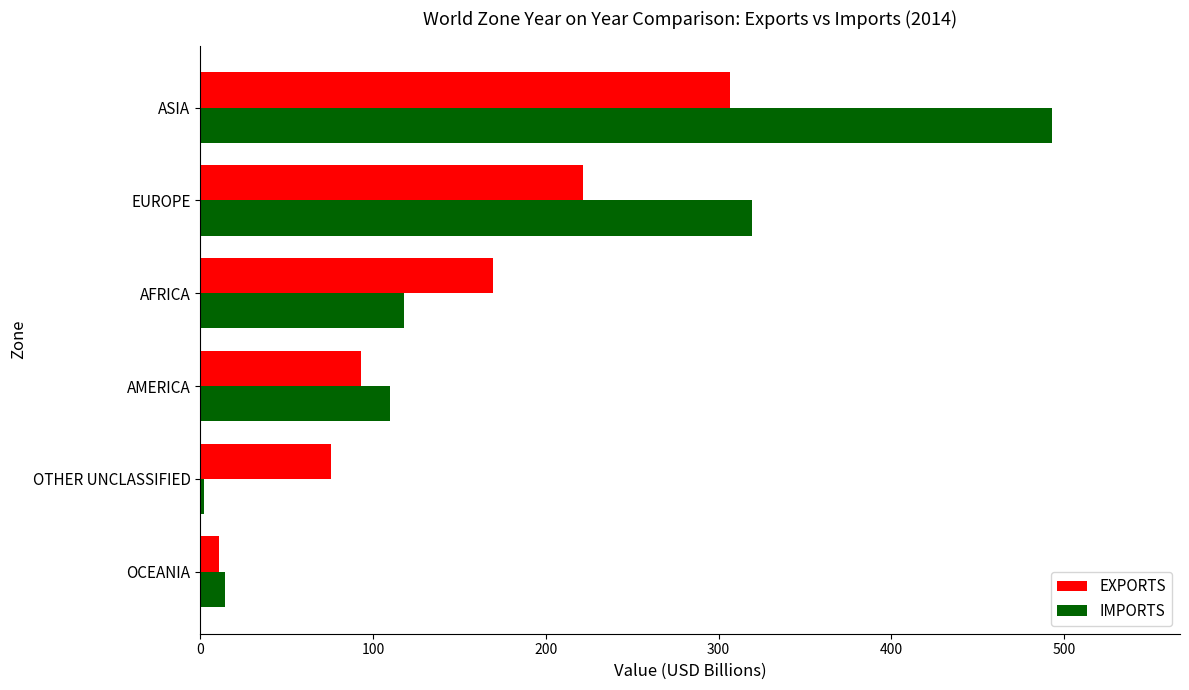

Rank the series by their maximum value, from highest to lowest.

IMPORTS, EXPORTS